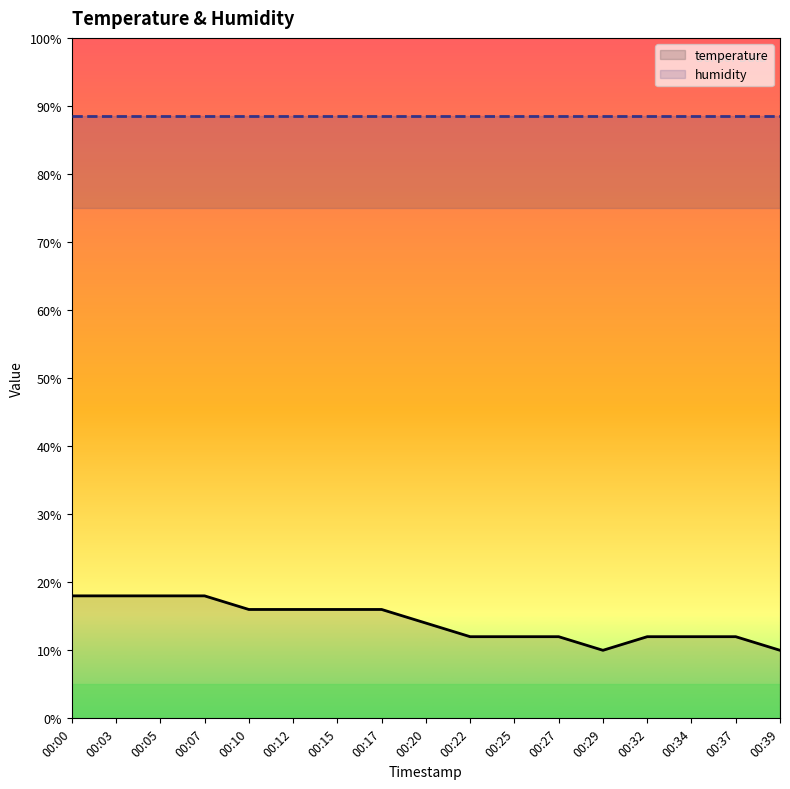

True or false: humidity has more than 2 points higher than both neighbors.

False